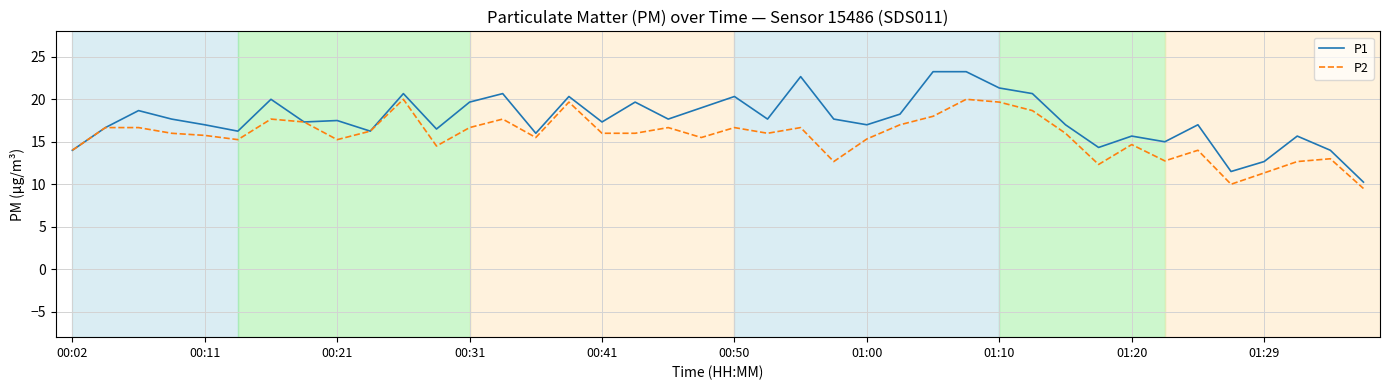

What is the maximum value for P2?

20.0